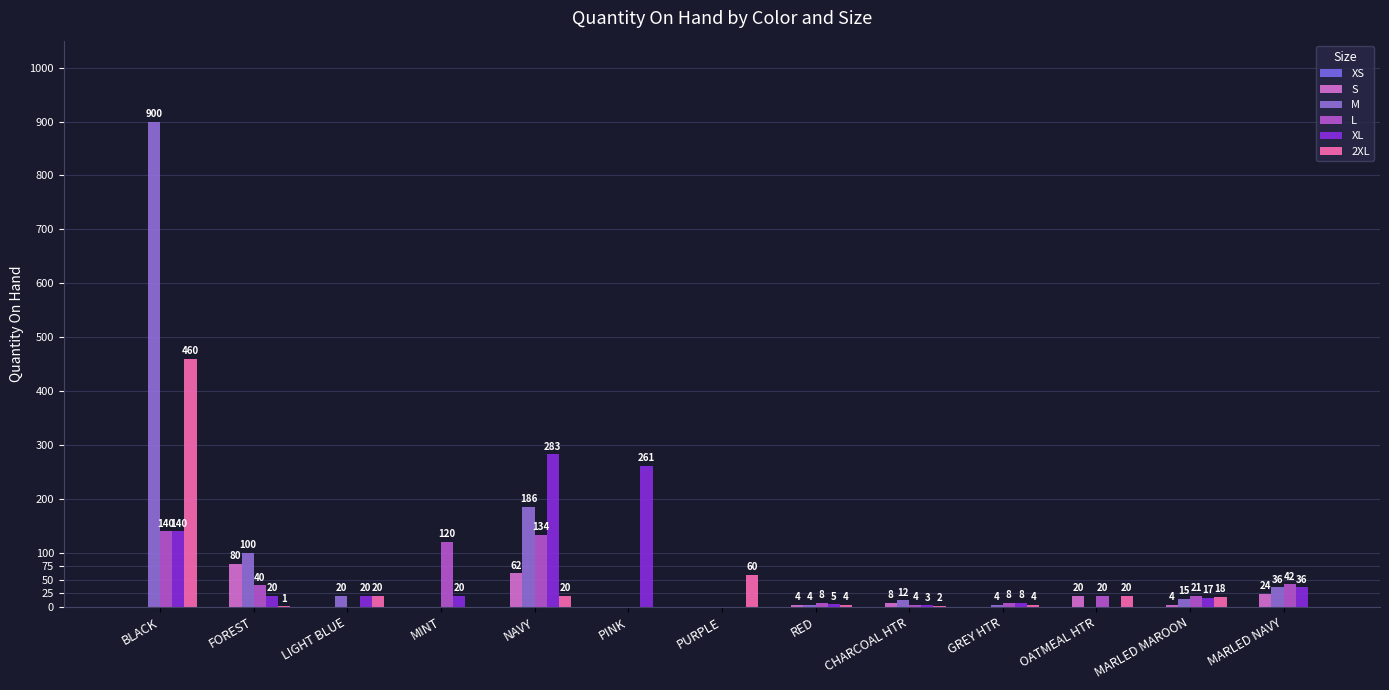

The S series shows 0 at MINT. True or false?

True